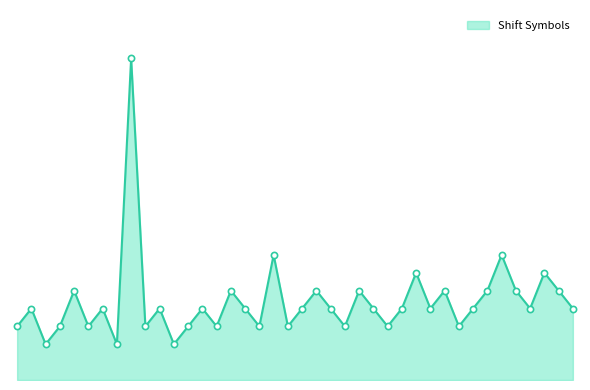

Does the chart have visible grid lines?

No